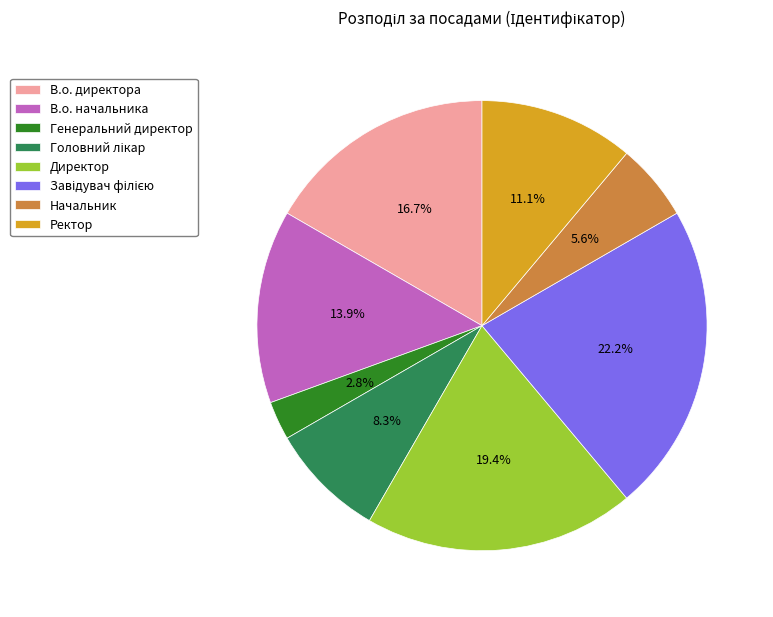

What percentage is the В.о. начальника slice, to the nearest percent?

14%